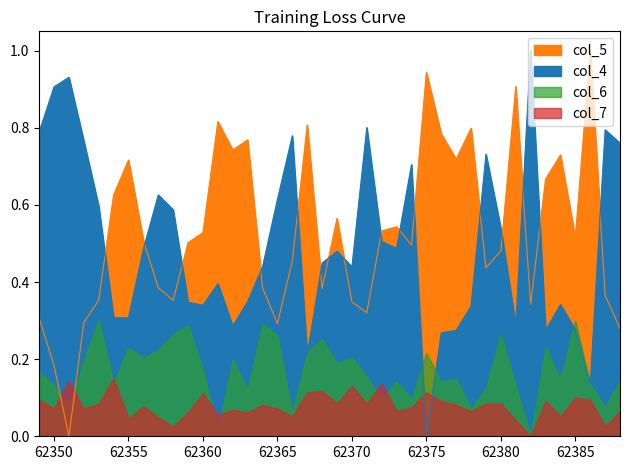

Which series has the largest total across all categories?

col_5